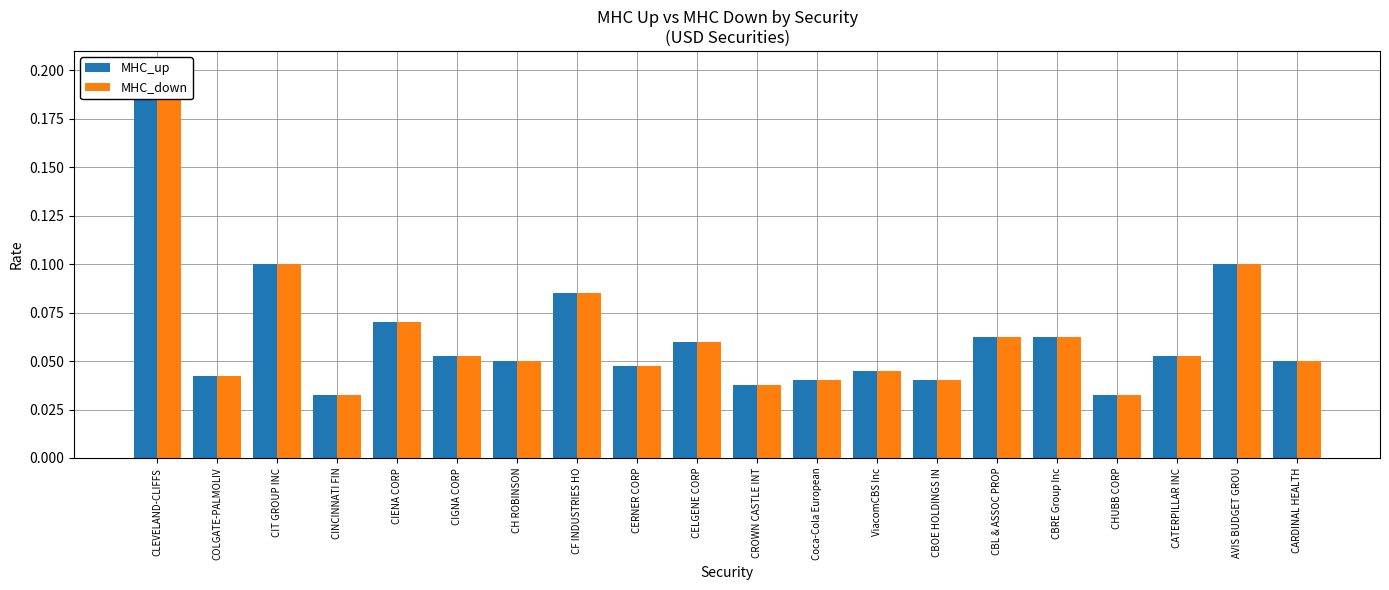

Reading right to left, transcribe all the data shown in this chart.

MHC_up: CARDINAL HEALTH=0.1	AVIS BUDGET GROU=0.1	CATERPILLAR INC=0.1	CHUBB CORP=0.0	CBRE Group Inc=0.1	CBL & ASSOC PROP=0.1	CBOE HOLDINGS IN=0.0	ViacomCBS Inc=0.0	Coca-Cola European=0.0	CROWN CASTLE INT=0.0	CELGENE CORP=0.1	CERNER CORP=0.0	CF INDUSTRIES HO=0.1	CH ROBINSON=0.1	CIGNA CORP=0.1	CIENA CORP=0.1	CINCINNATI FIN=0.0	CIT GROUP INC=0.1	COLGATE-PALMOLIV=0.0	CLEVELAND-CLIFFS=0.2
MHC_down: CARDINAL HEALTH=0.1	AVIS BUDGET GROU=0.1	CATERPILLAR INC=0.1	CHUBB CORP=0.0	CBRE Group Inc=0.1	CBL & ASSOC PROP=0.1	CBOE HOLDINGS IN=0.0	ViacomCBS Inc=0.0	Coca-Cola European=0.0	CROWN CASTLE INT=0.0	CELGENE CORP=0.1	CERNER CORP=0.0	CF INDUSTRIES HO=0.1	CH ROBINSON=0.1	CIGNA CORP=0.1	CIENA CORP=0.1	CINCINNATI FIN=0.0	CIT GROUP INC=0.1	COLGATE-PALMOLIV=0.0	CLEVELAND-CLIFFS=0.2